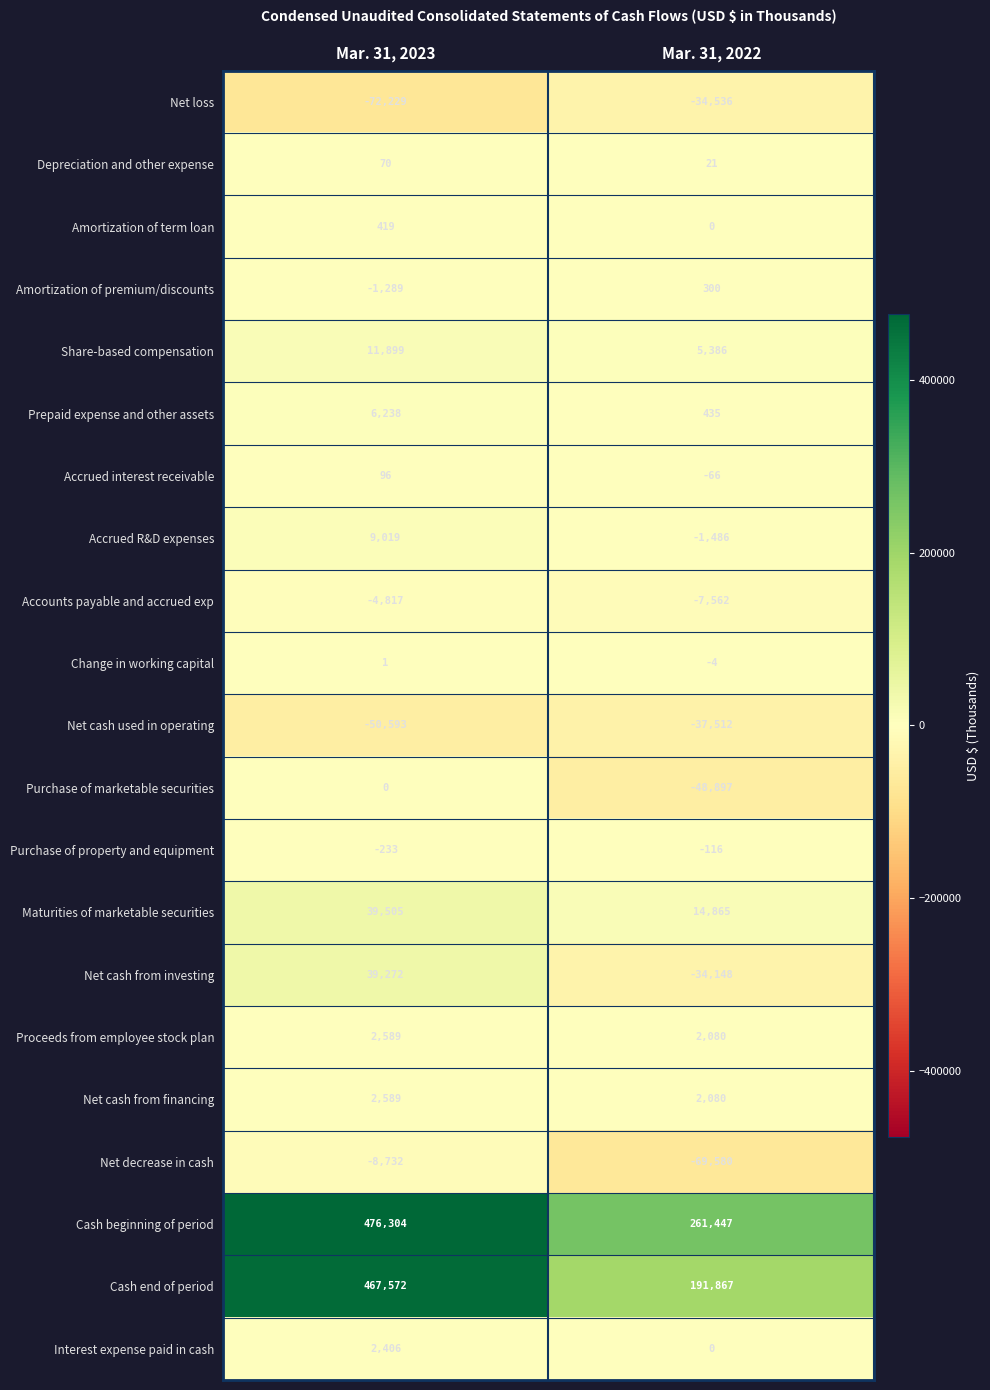

What is the sum of the Net cash used in operating values at Mar. 31, 2022 and Mar. 31, 2023?

-88105